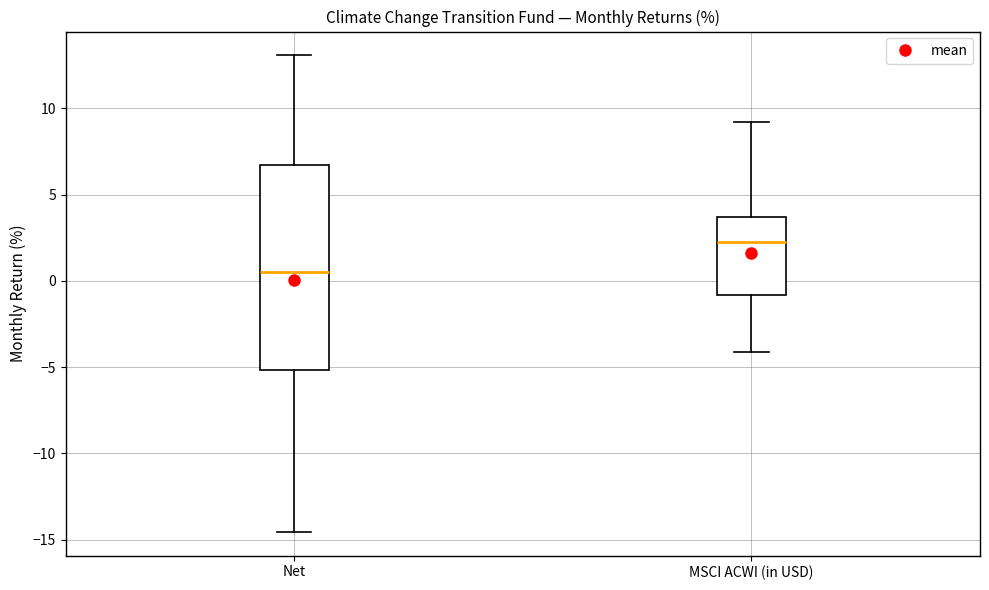

Comparing the boxes themselves (not the whiskers), which one is the tallest?

Net